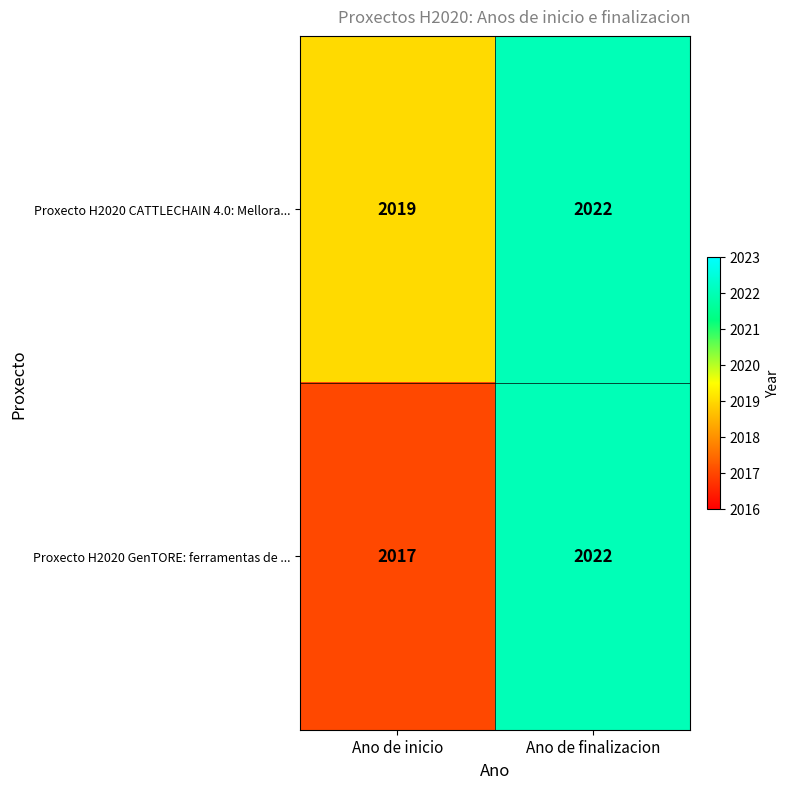

What is the sum of the Proxecto H2020 GenTORE: ferramentas de ... values at Ano de finalizacion and Ano de inicio?

4039